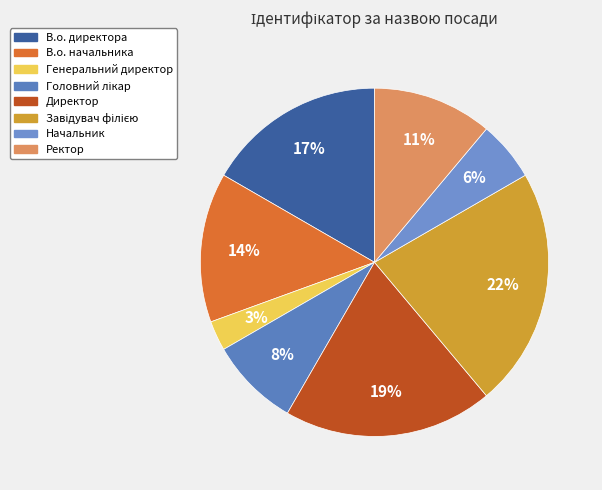

To the nearest percent, what percentage of the pie is Ректор?

11%